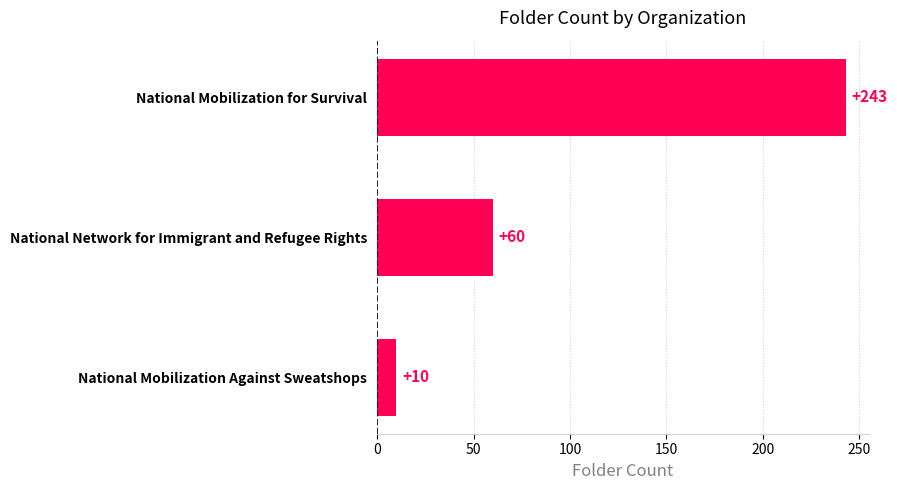

Reading top to bottom, extract all data points from this chart.

National Mobilization for Survival=243	National Network for Immigrant and Refugee Rights=60	National Mobilization Against Sweatshops=10